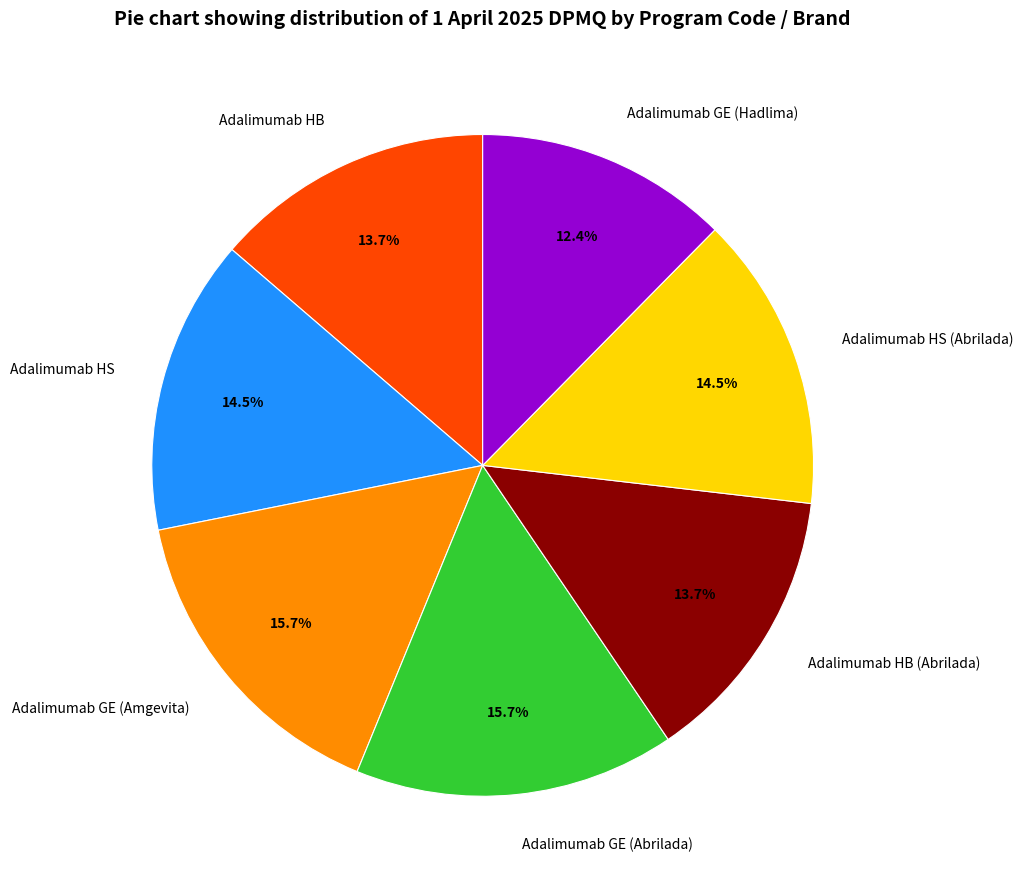

Count the number of slices in the pie.

7